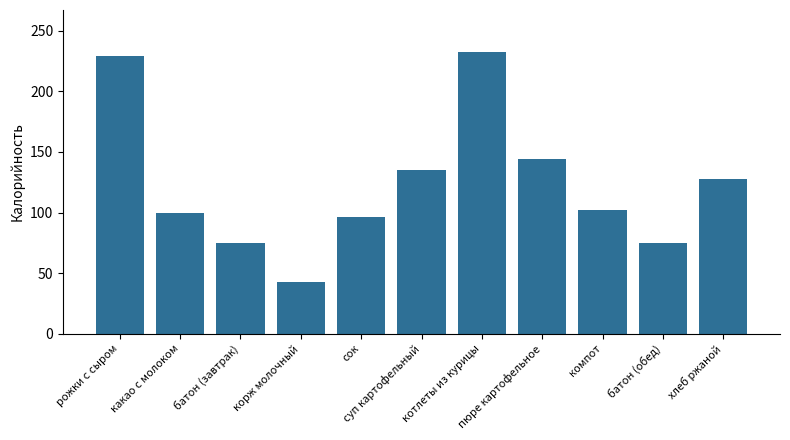

Approximately how many times larger is the value at компот compared to котлеты из курицы?

0.4